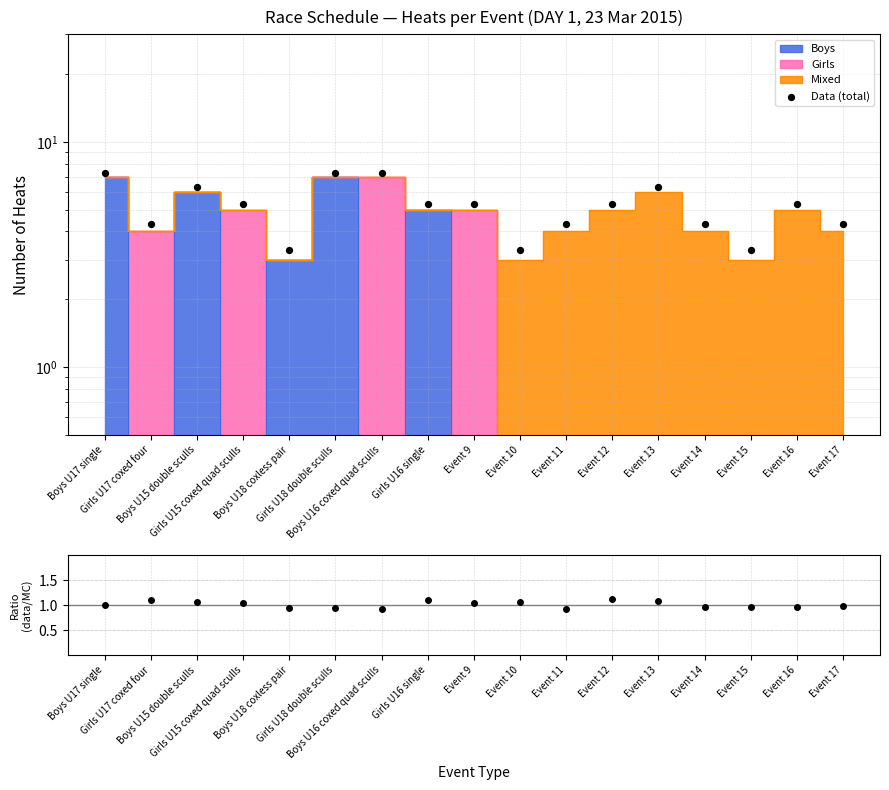

Is the value of Data (total) at Event 17 greater than the value of Ratio (data/MC) at Boys U15 double sculls?

Yes